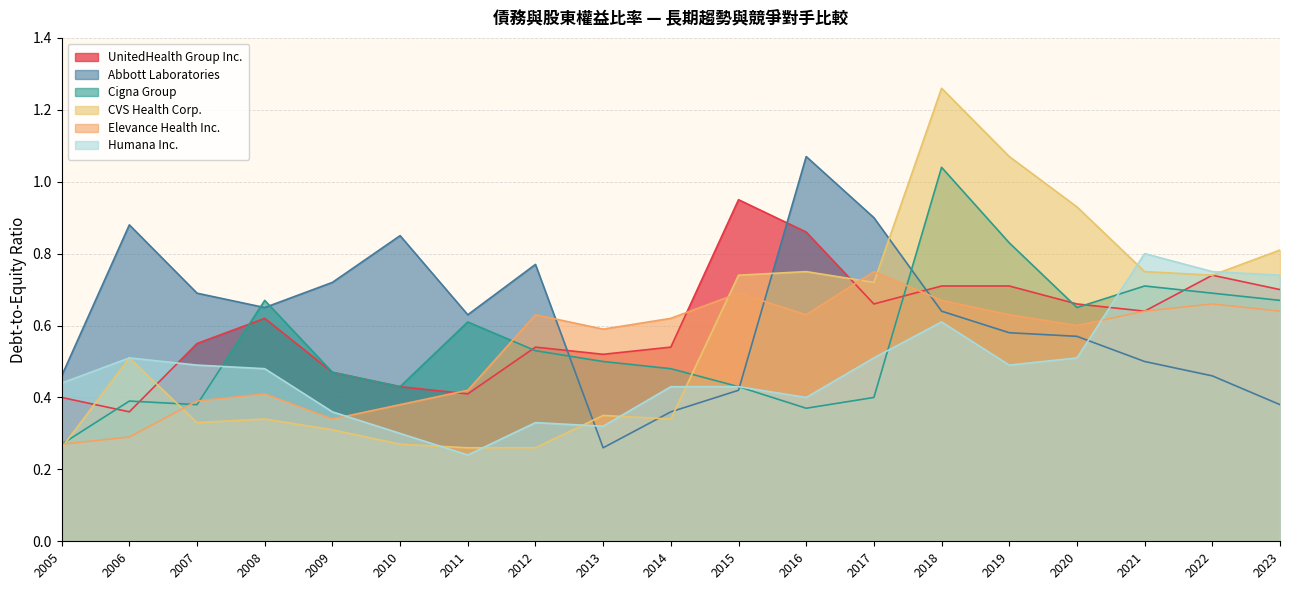

How many lines are shown in the chart?

6